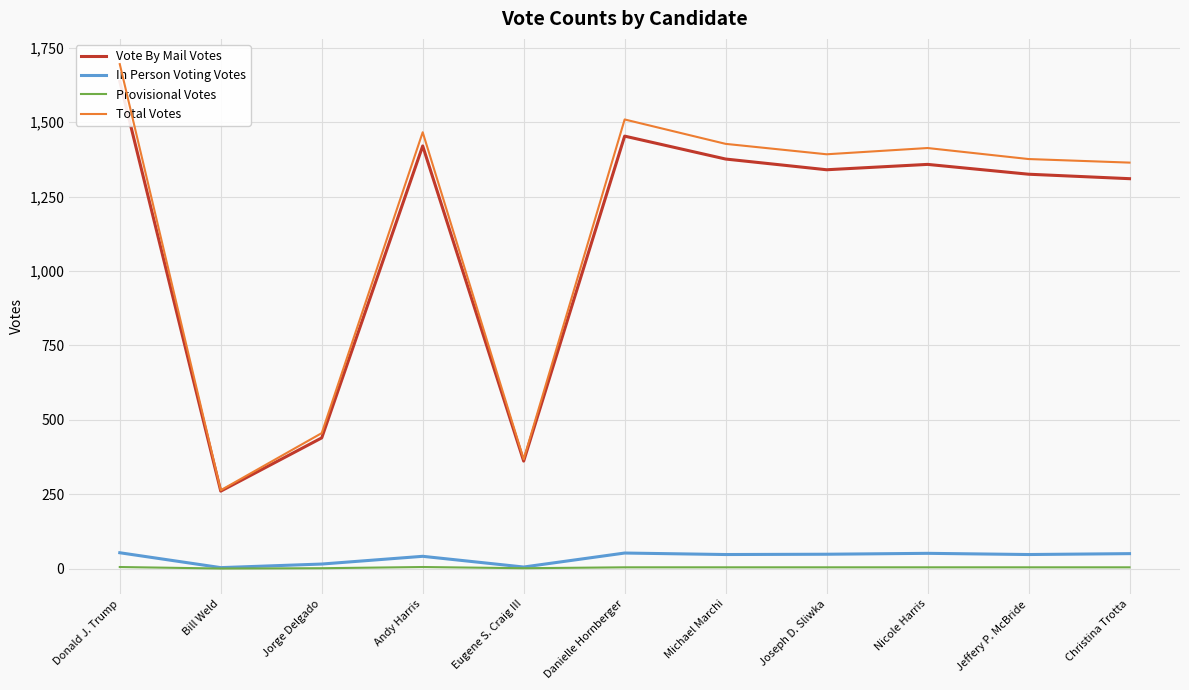

True or false: Provisional Votes and In Person Voting Votes intersect in this chart.

False